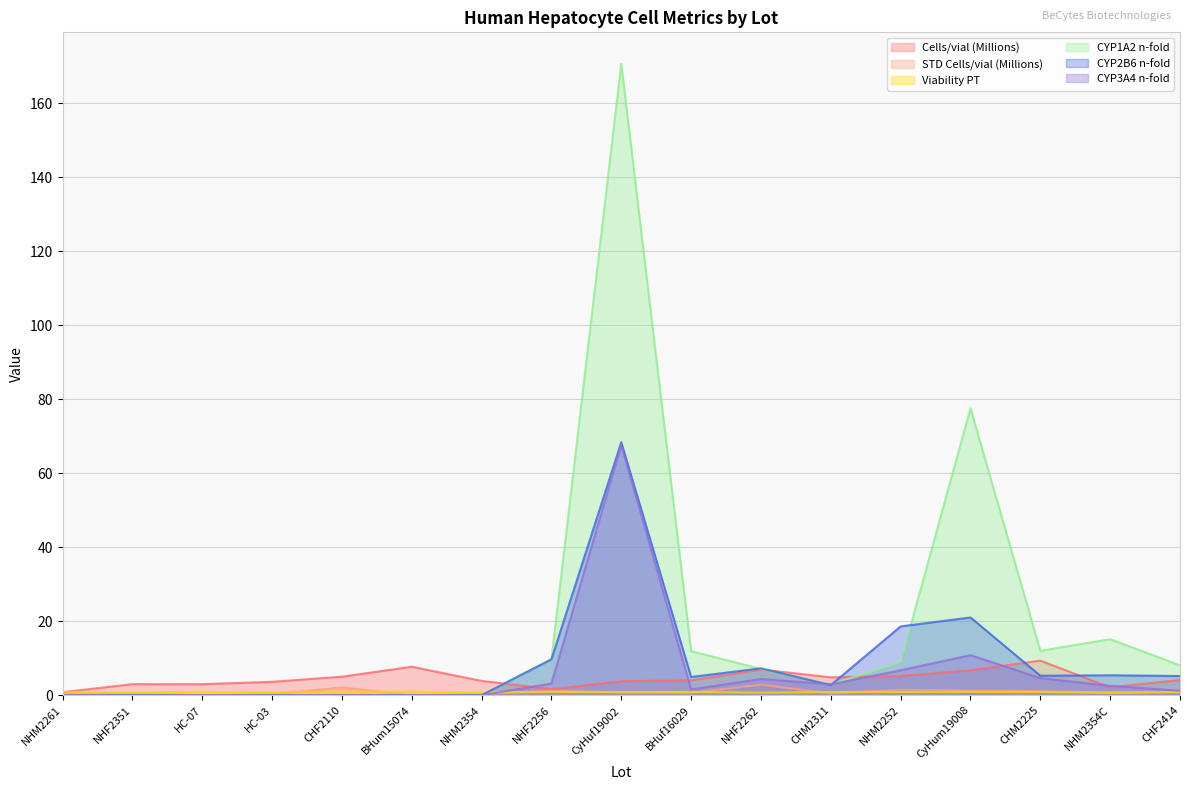

Is it true that CYP1A2 n-fold equals 117.8 at CHF2110?

False